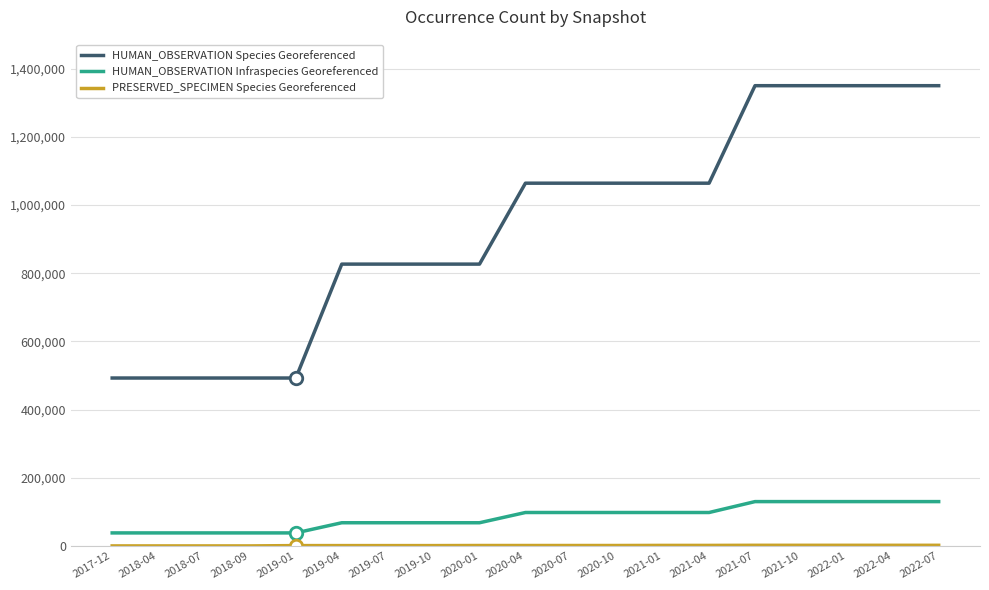

True or false: HUMAN_OBSERVATION Species Georeferenced and HUMAN_OBSERVATION Infraspecies Georeferenced intersect in this chart.

False